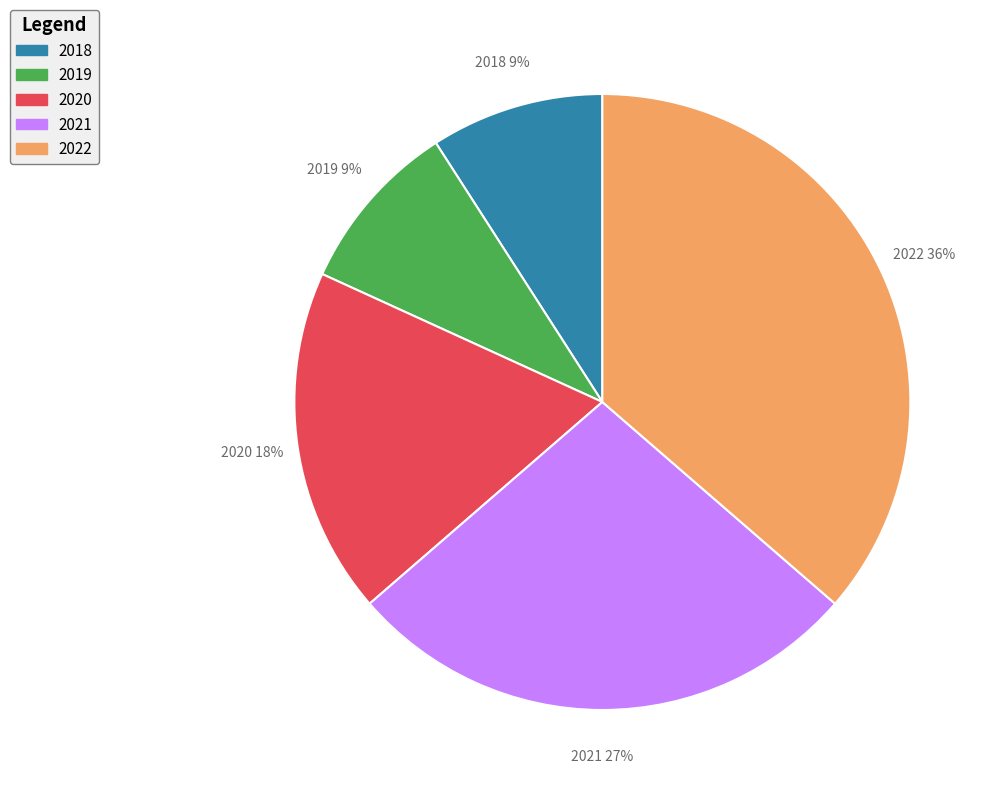

What percentage is the 2020 slice, to the nearest percent?

18%